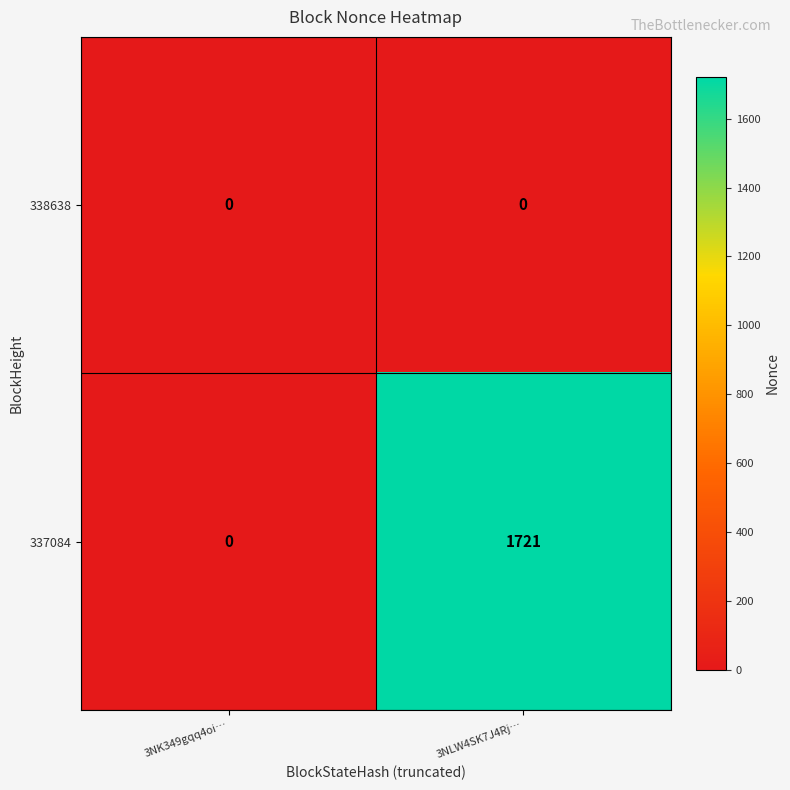

Reading left to right, list all the values displayed in this chart.

338638: 0	0
337084: 0	1721